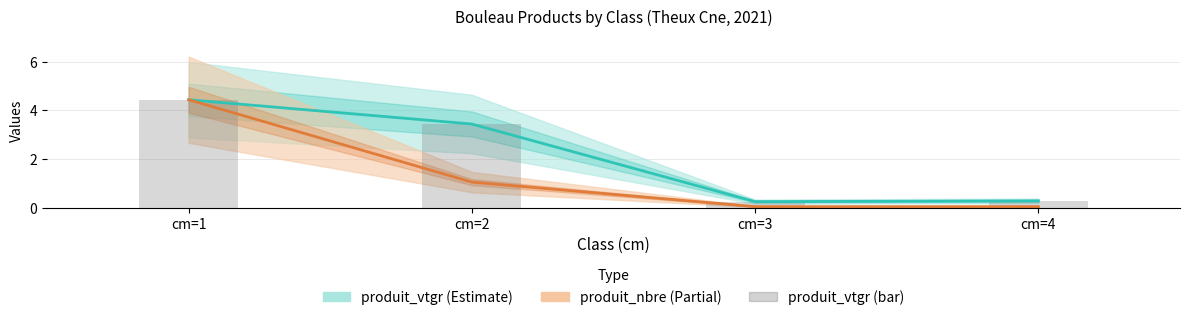

Which series has the largest range (max minus min)?

produit_nbre (normalised)